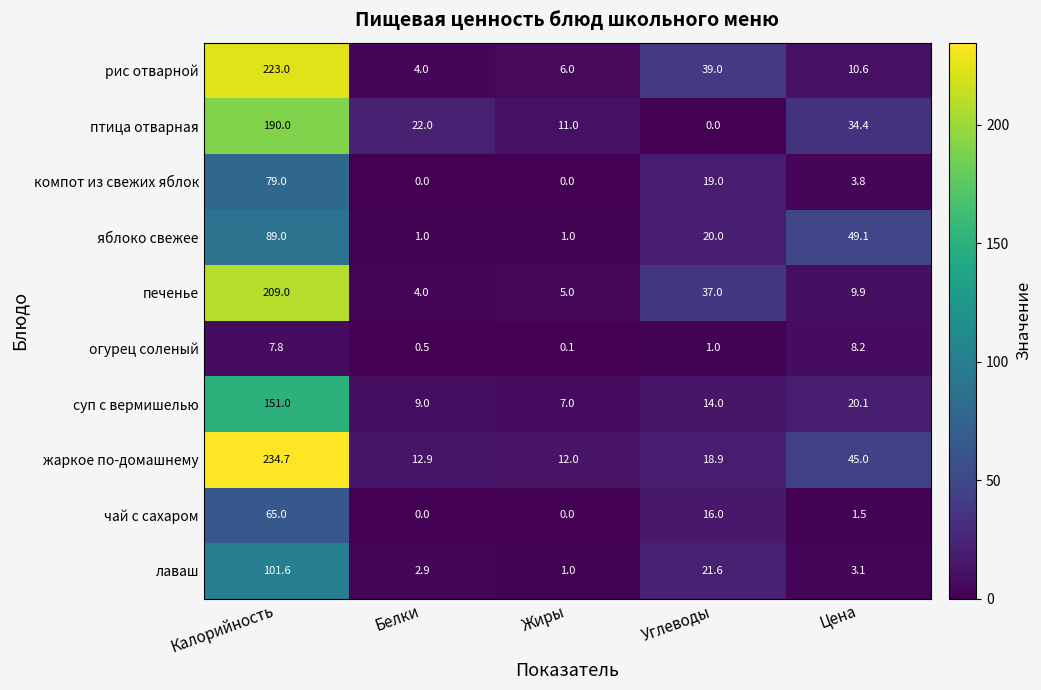

How many categories are shown in the chart?

5